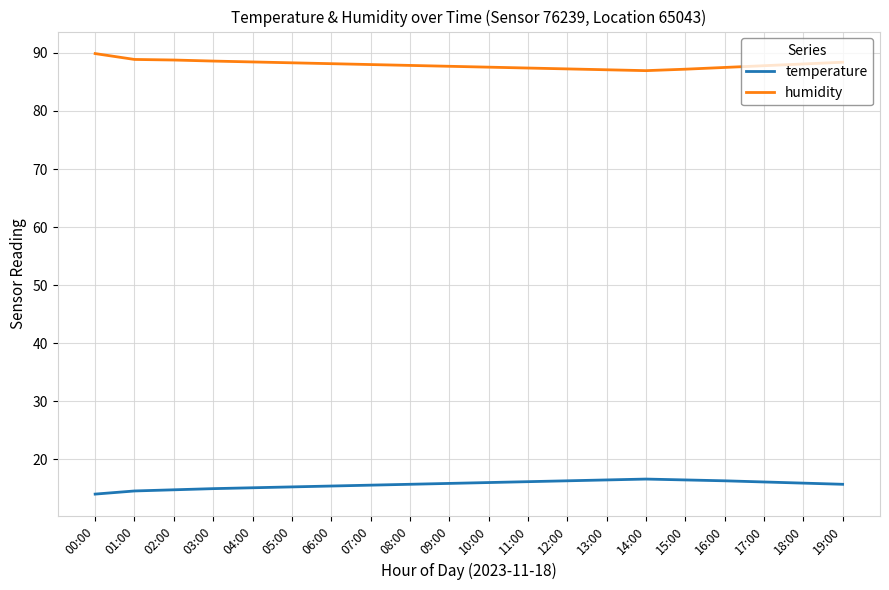

True or false: temperature and humidity intersect in this chart.

False